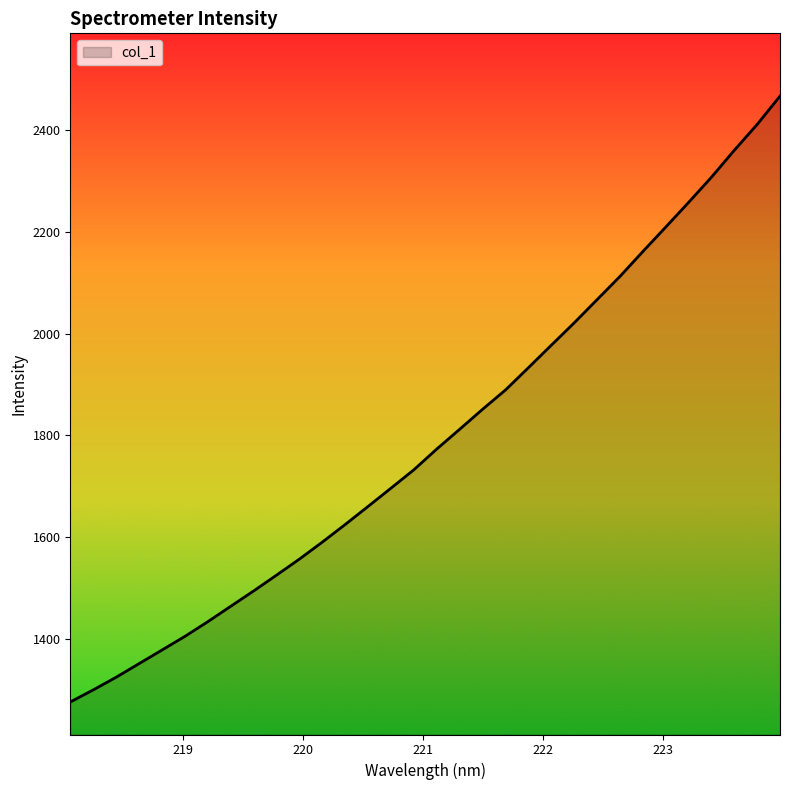

True or false: there are more than 0 points higher than both neighbors.

False